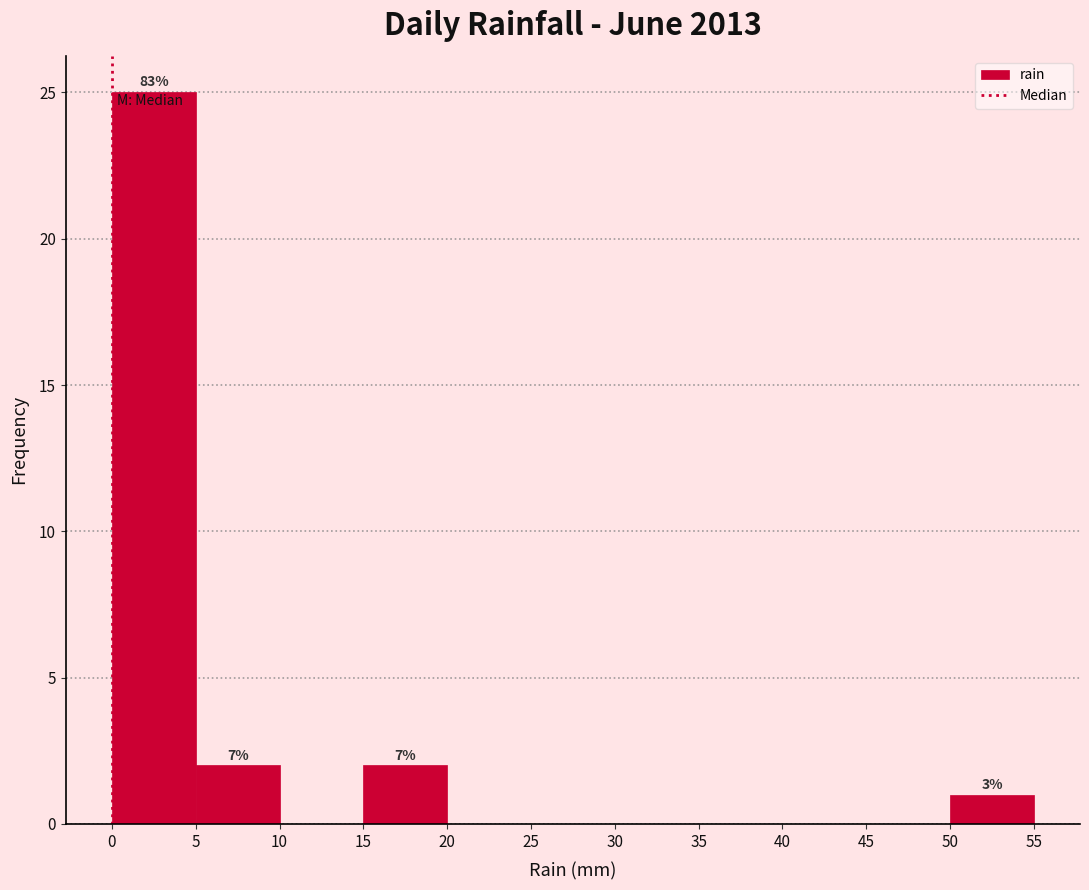

Over which range of the x-axis is the bar tallest?

0 to 5